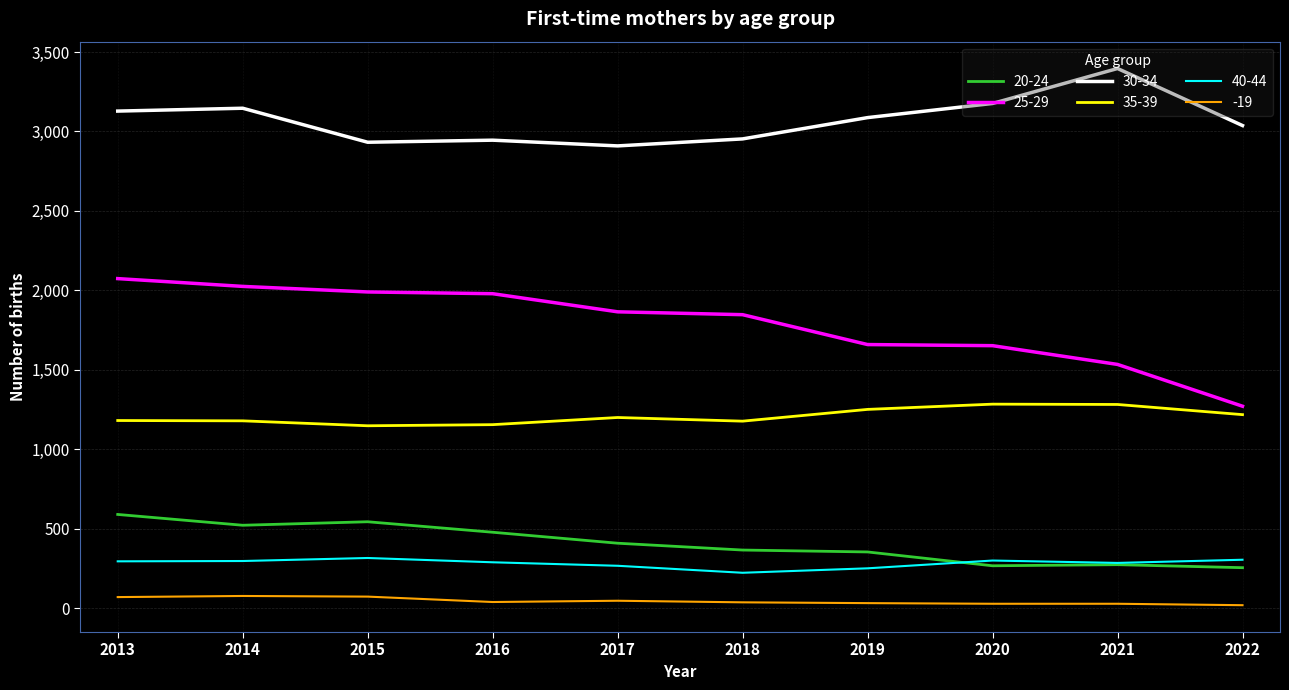

At how many categories does at least one series exceed 2483?

10